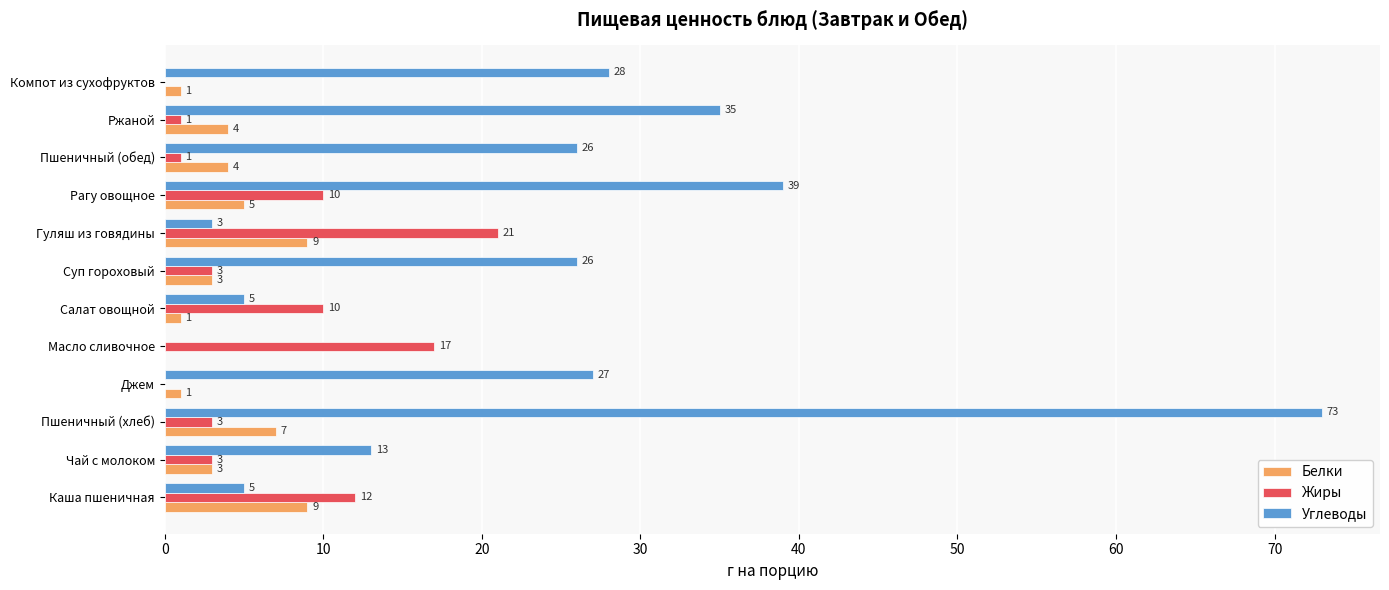

At which label is Углеводы closest to 36?

Ржаной